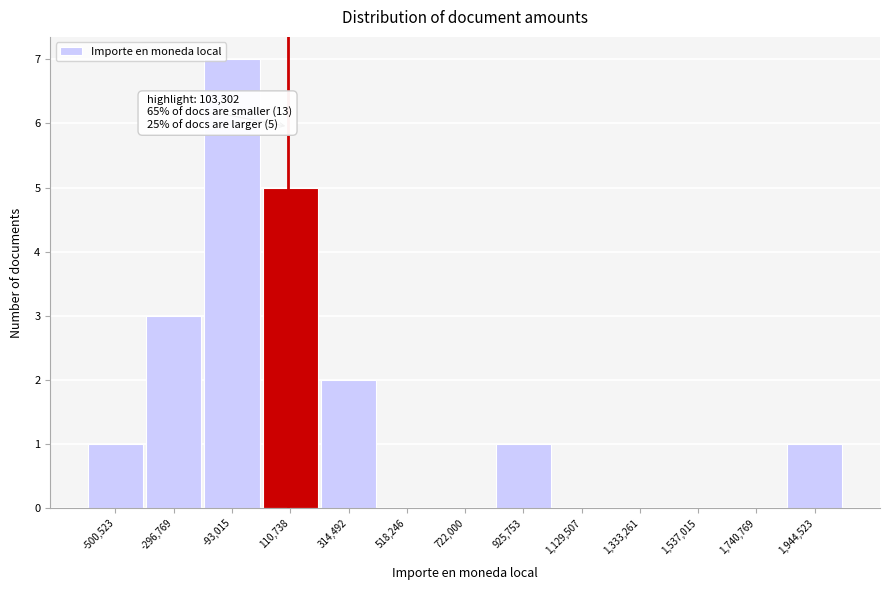

Which range on the x-axis has the tallest bar?

-200000 to 0